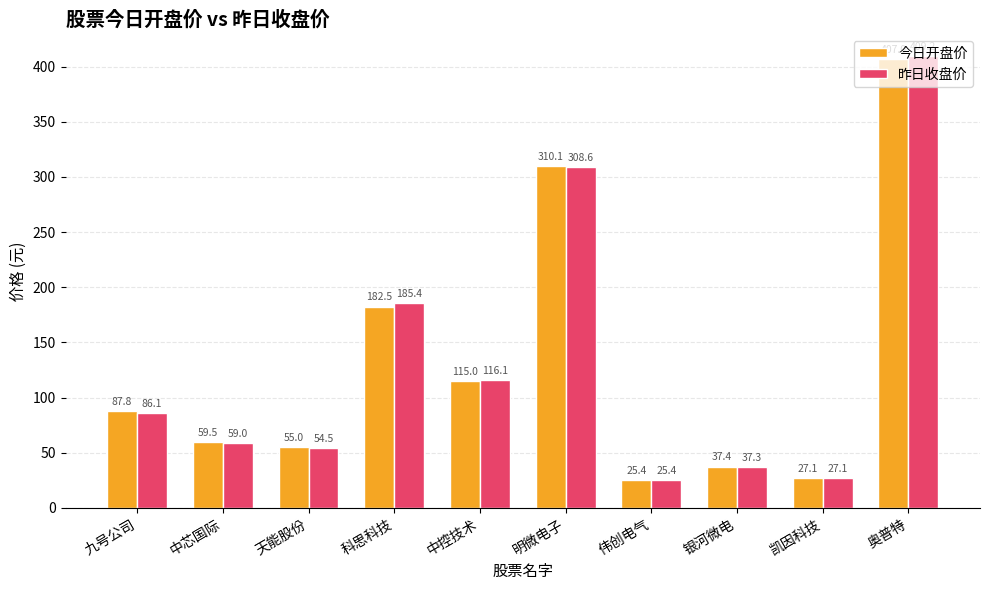

Between 天能股份 and 中控技术, which series saw the biggest shift?

昨日收盘价